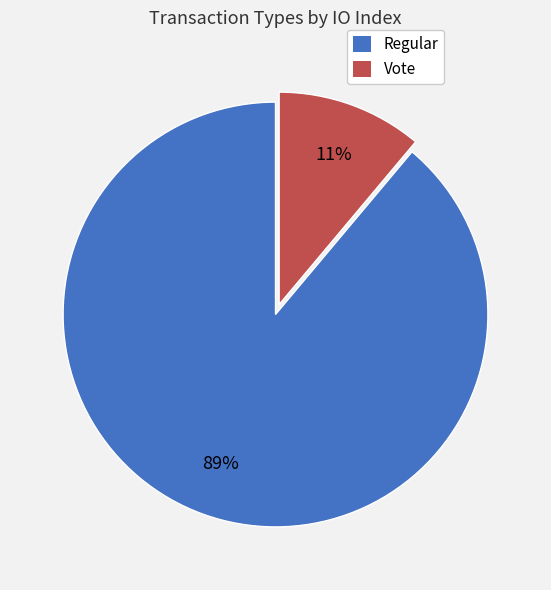

Is it true that Regular is 89% of the pie?

True